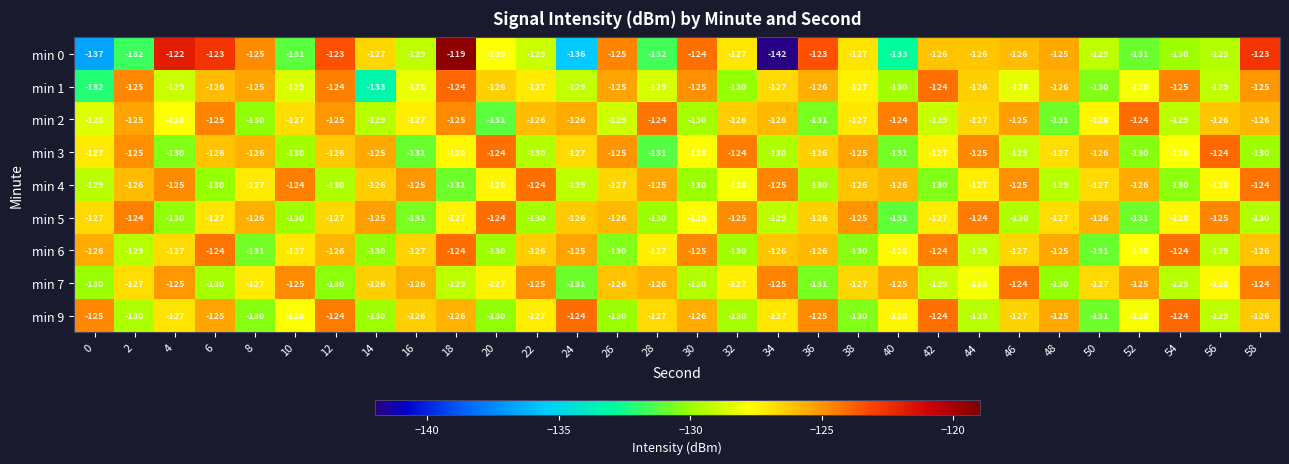

Which series has the largest total across all categories?

min 2